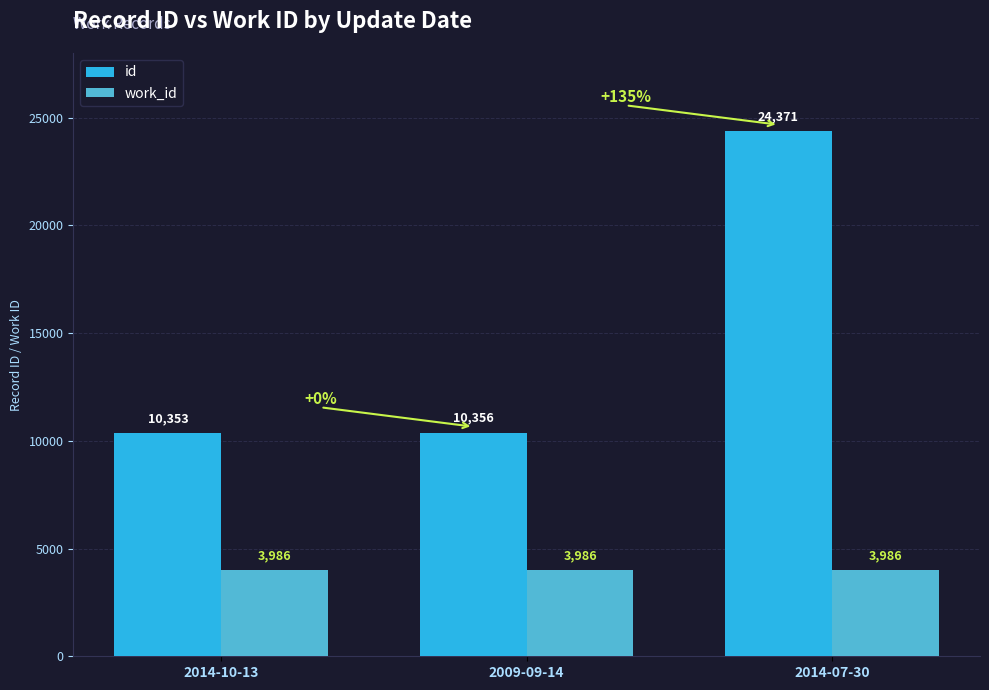

List the series in order of their overall mean, lowest first.

work_id, id